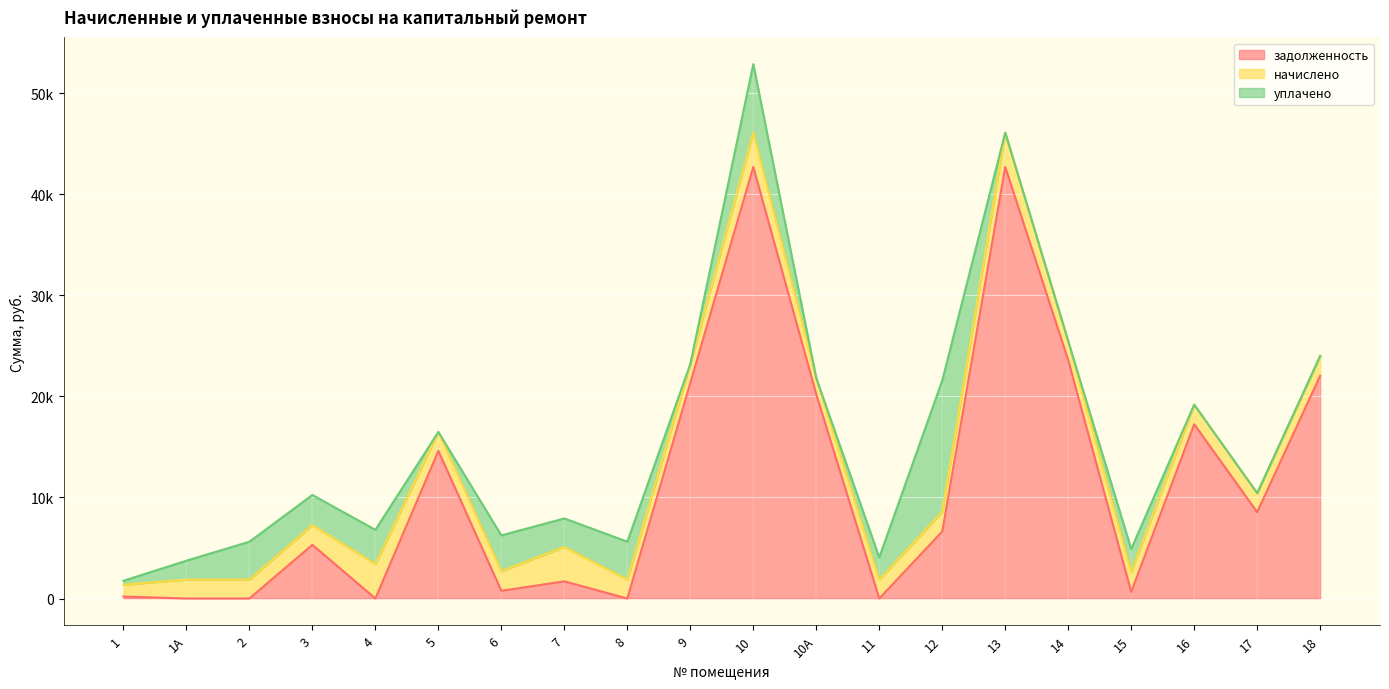

How many distinct data groups are displayed?

3